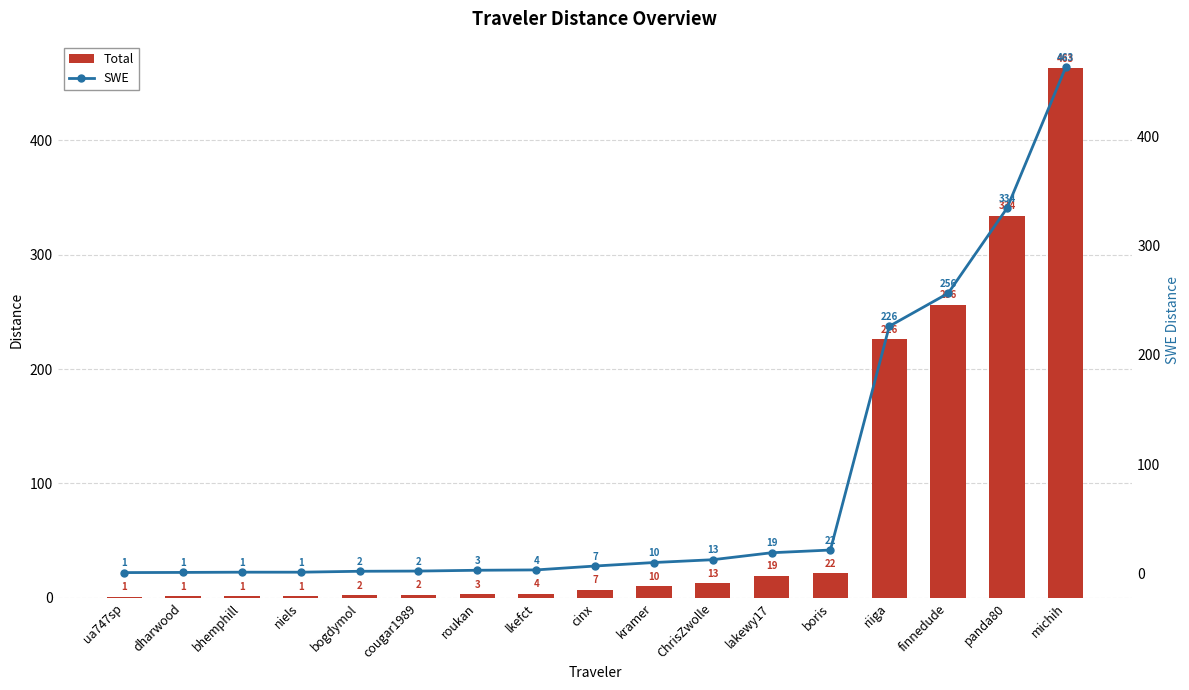

Which series has the largest range (max minus min)?

Total